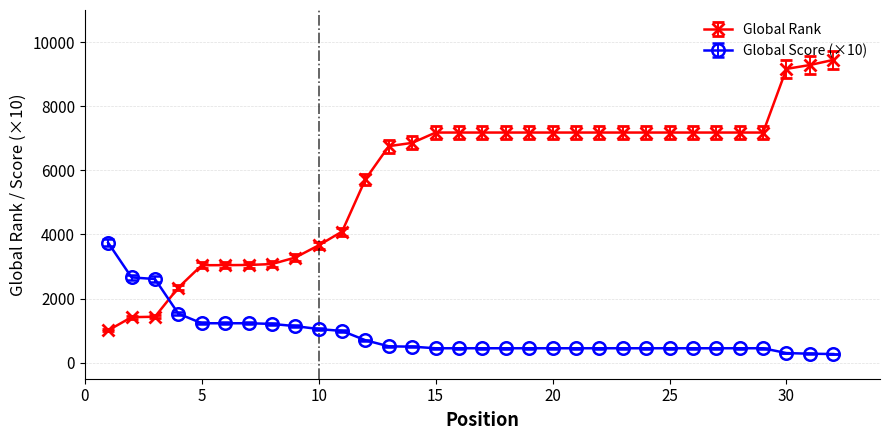

What is the highest value of the Global Rank series?

9443